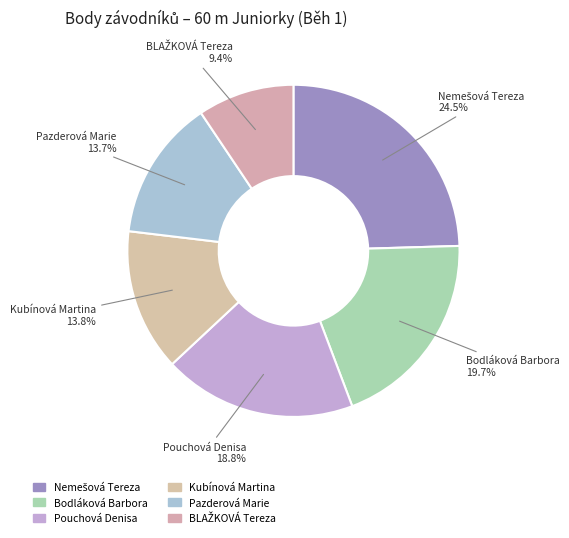

How many slices are in this pie chart?

6